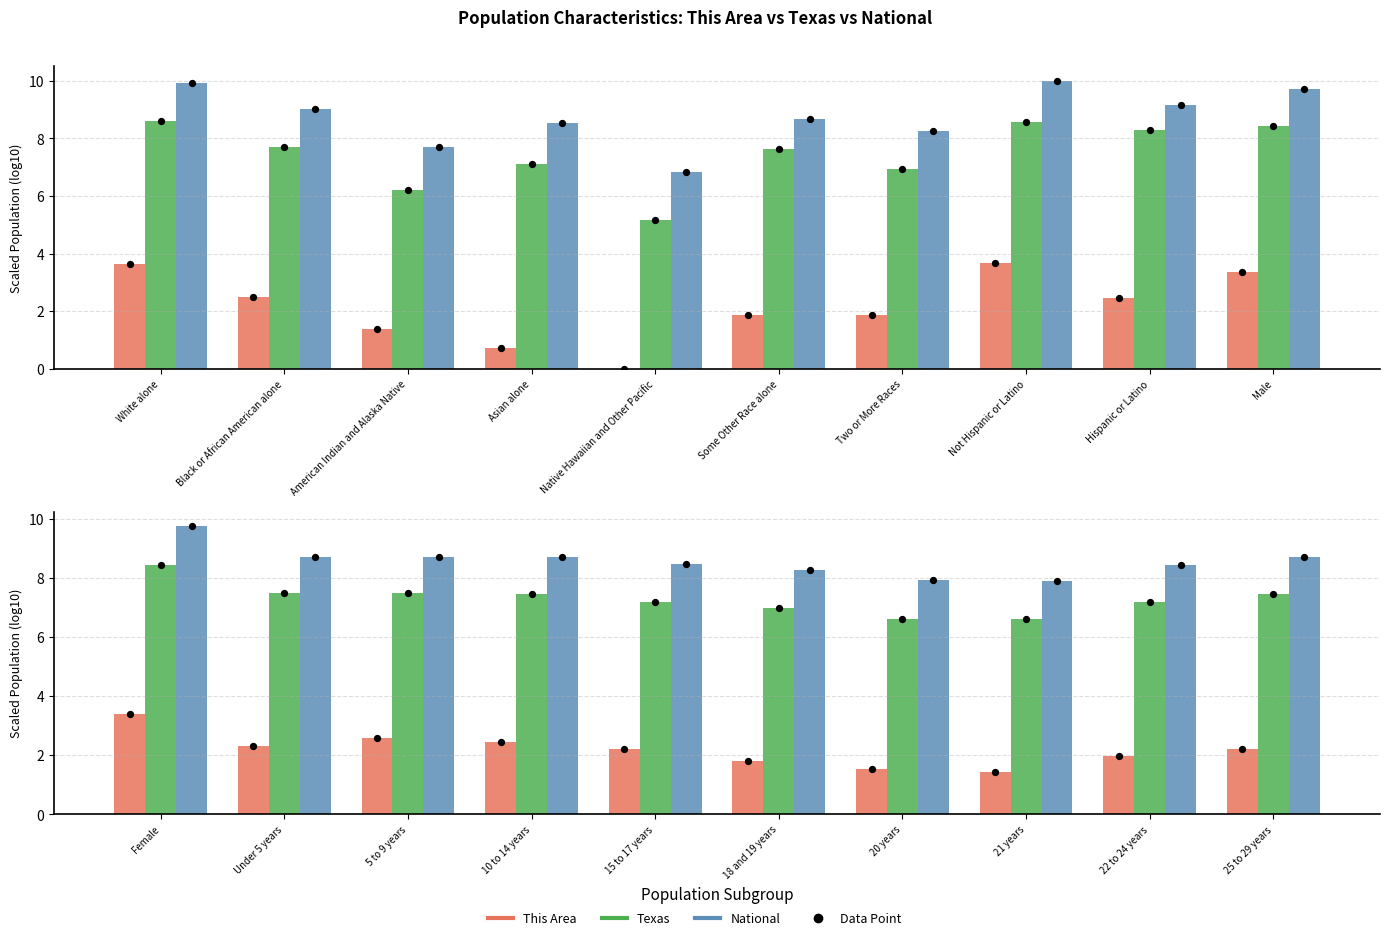

At which category is the sum across all series the highest?

Female